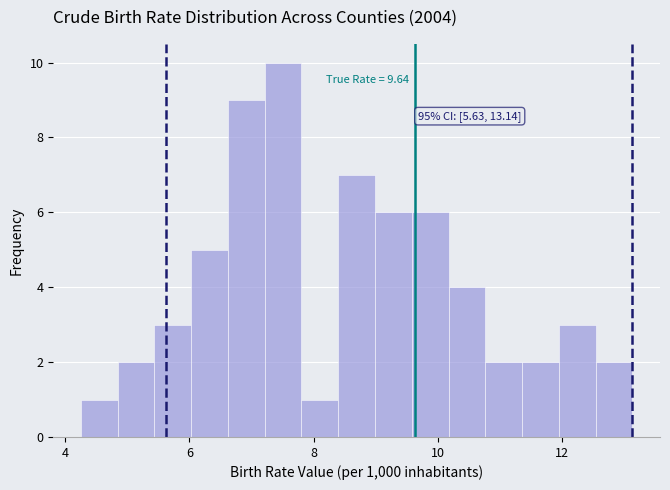

Read against the x-axis, roughly where is the centre of the tallest bar?

7.6